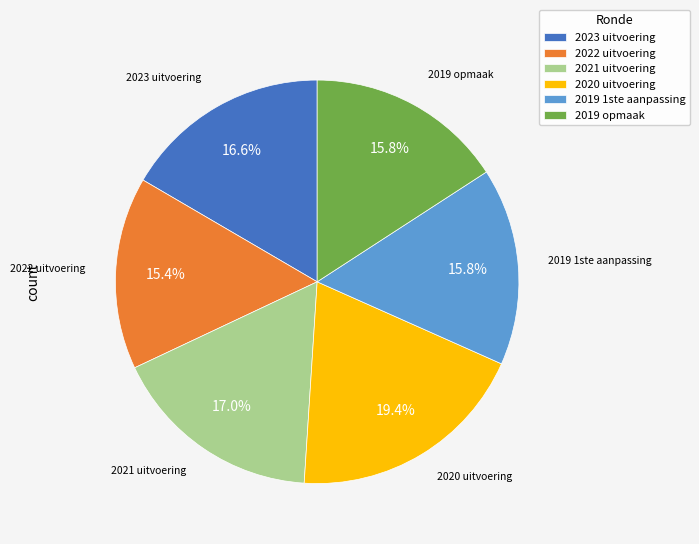

Is there a majority slice in this chart?

No